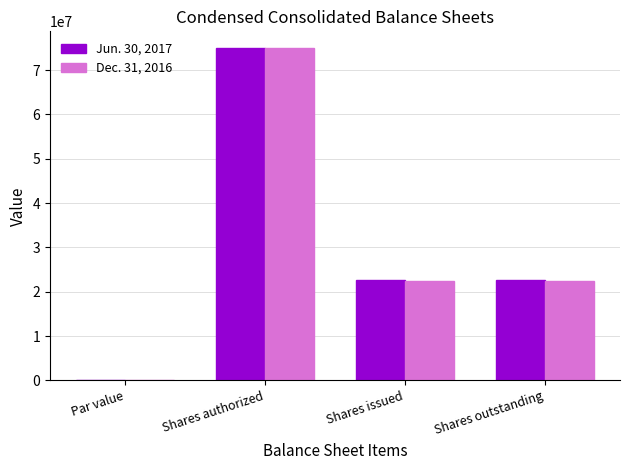

What is the maximum value for Jun. 30, 2017?

75000000.0